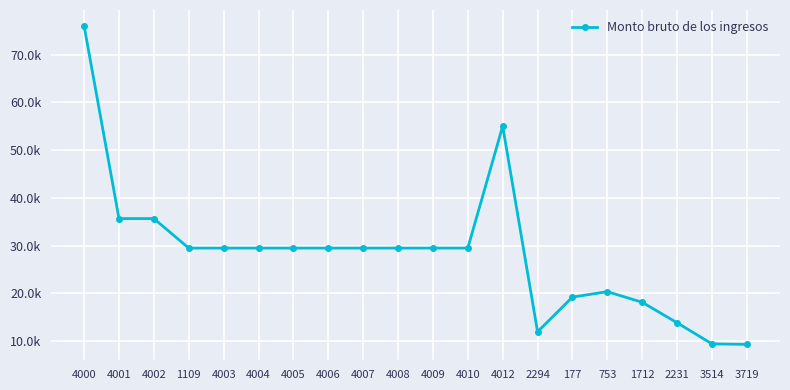

Is it true that the value at 3719 is 5447.5?

False